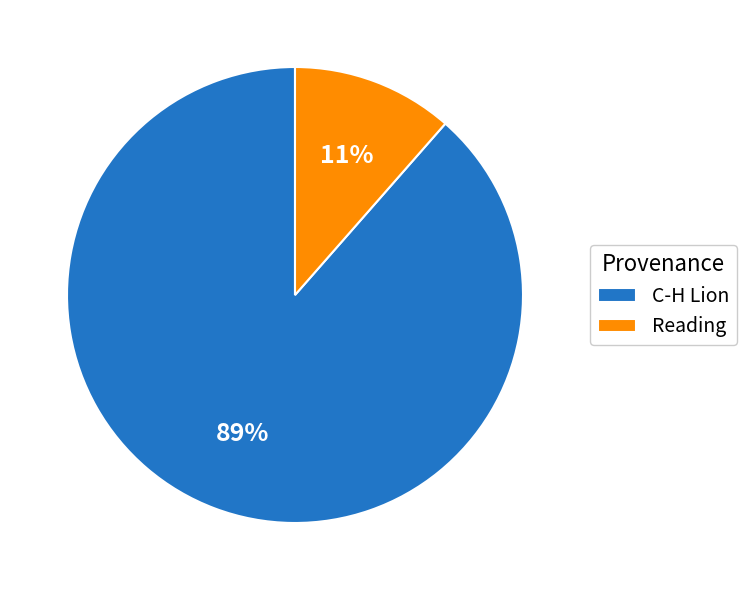

Do C-H Lion and Reading together represent more than half of the pie?

Yes